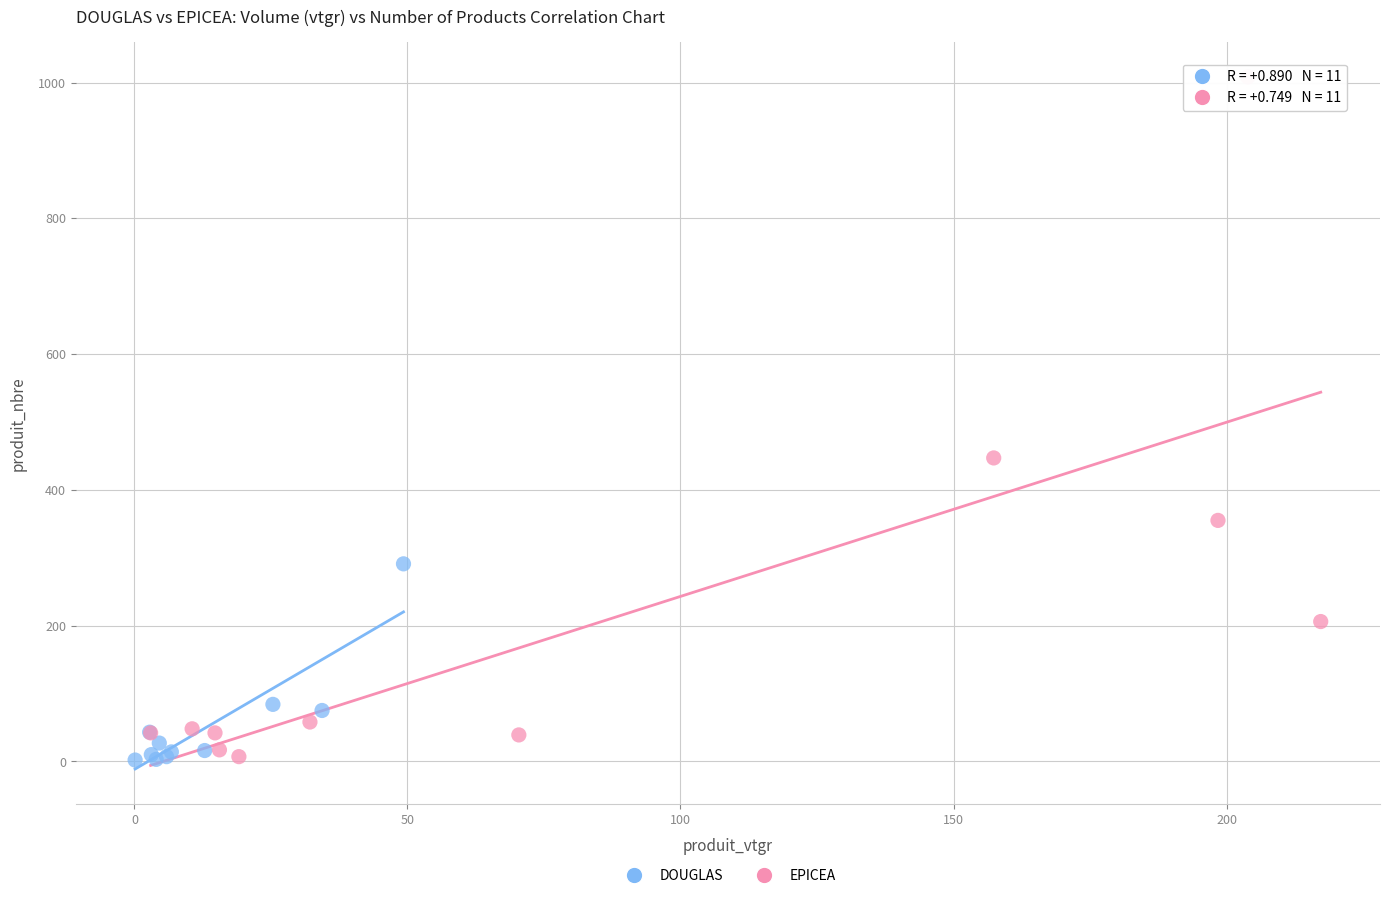

Which series has the widest spread of Y values?

EPICEA